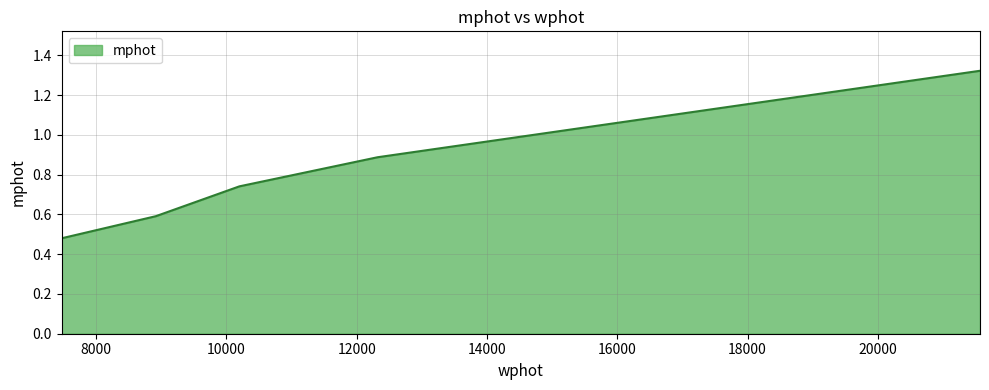

What is the sum of all values?

4.0